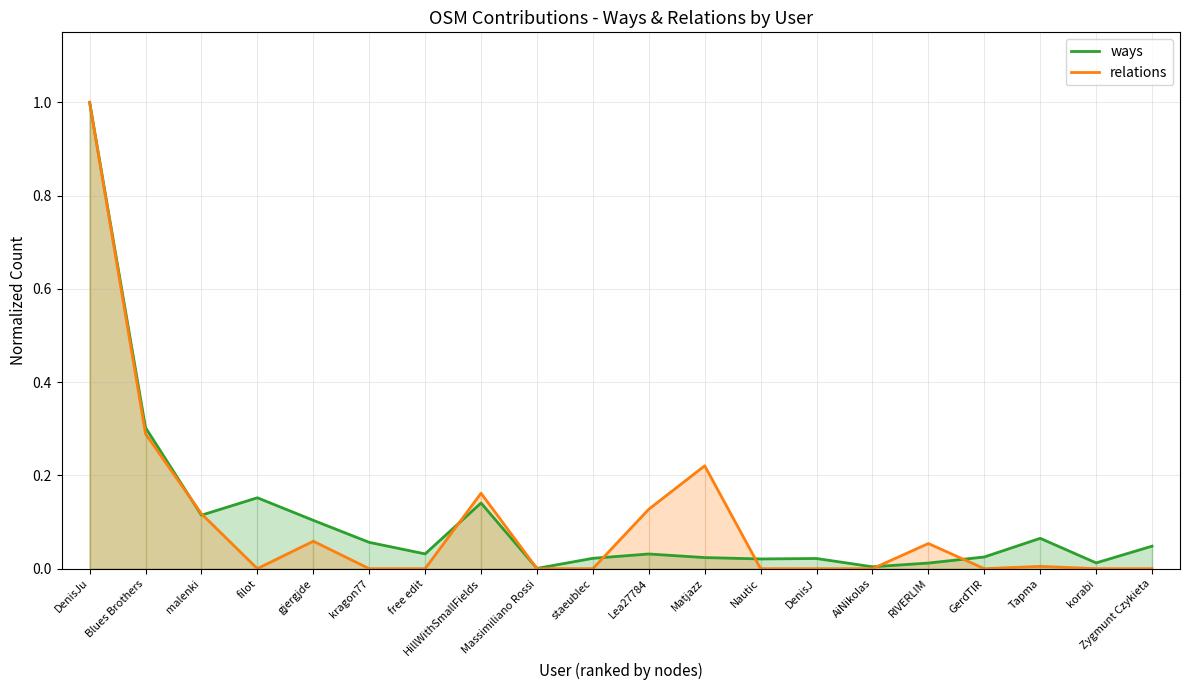

How many lines are shown in the chart?

2